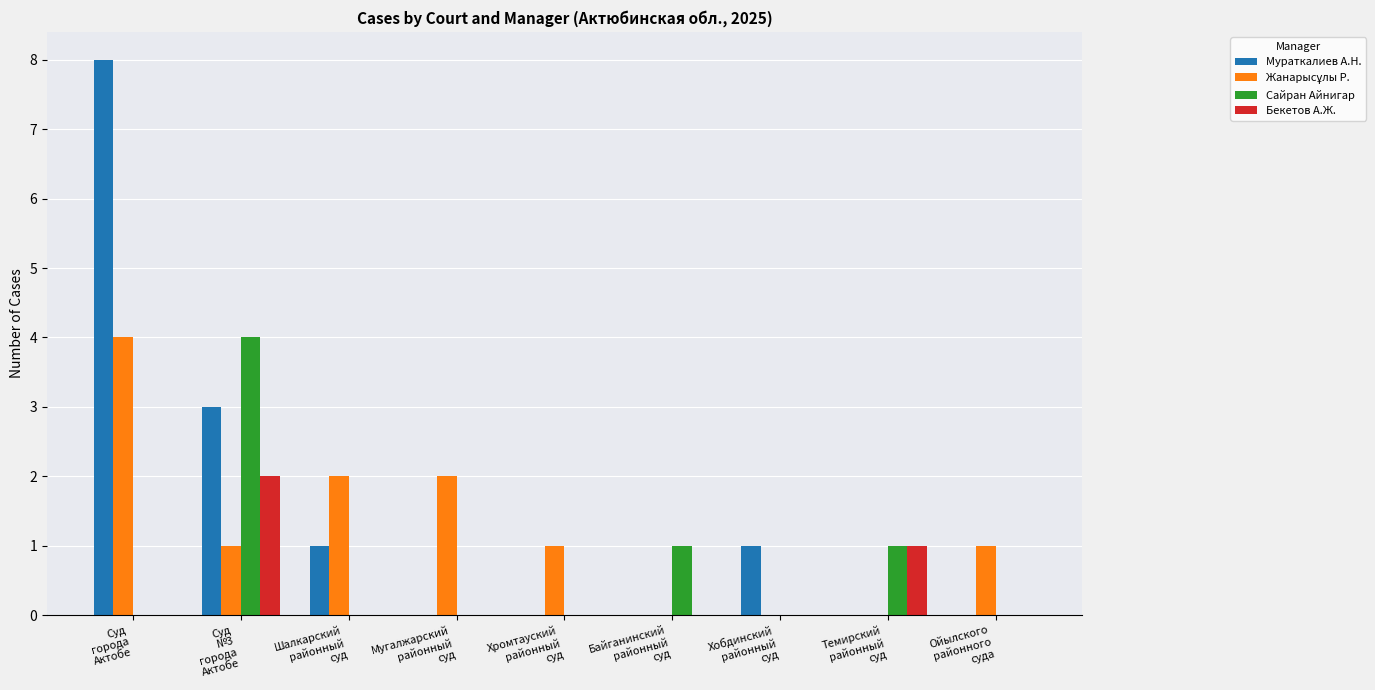

What is the sum of all Бекетов А.Ж. values?

3